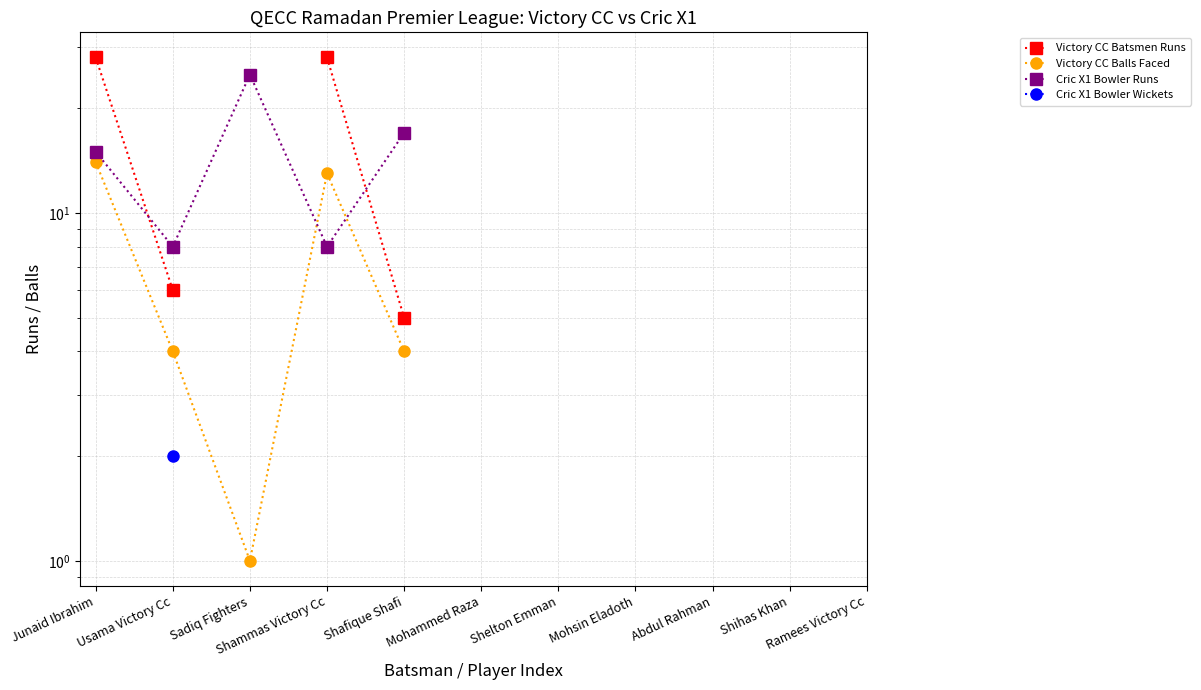

True or false: Cric X1 Bowler Wickets and Victory CC Balls Faced cross at least once.

False